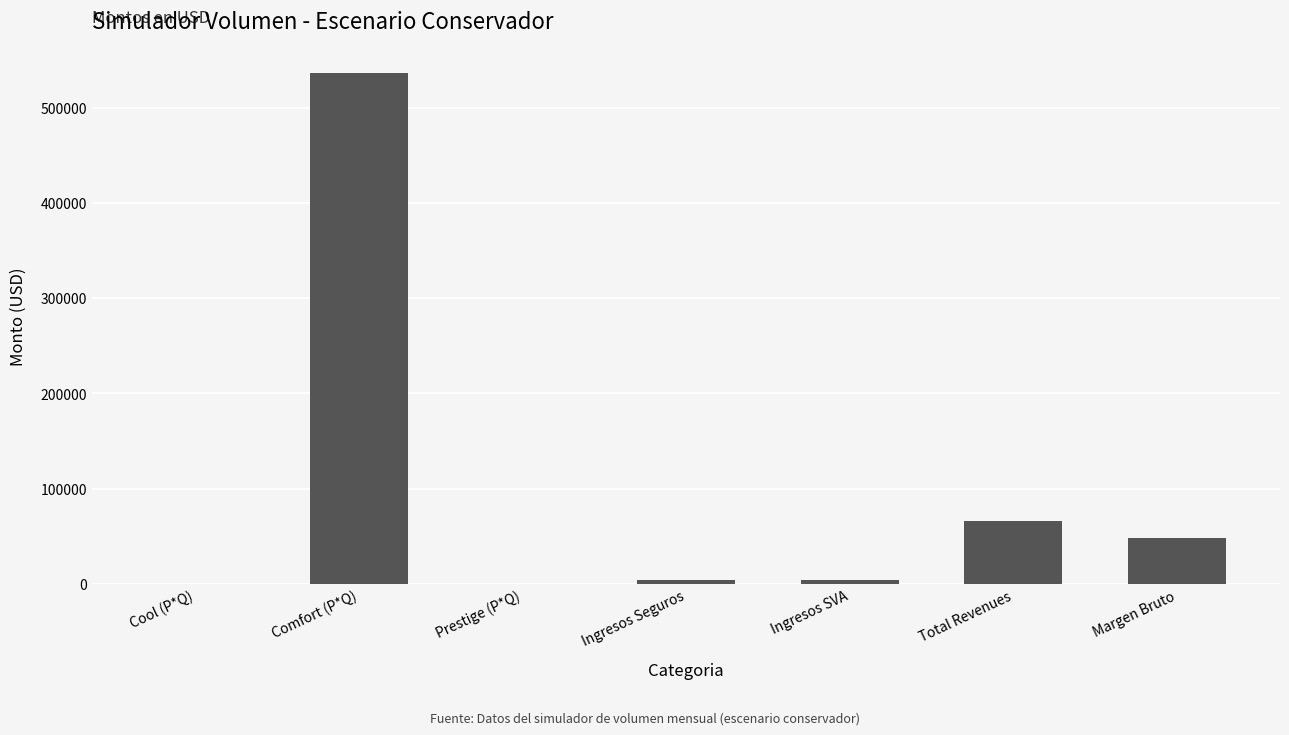

What is the greatest value displayed?

536280.0